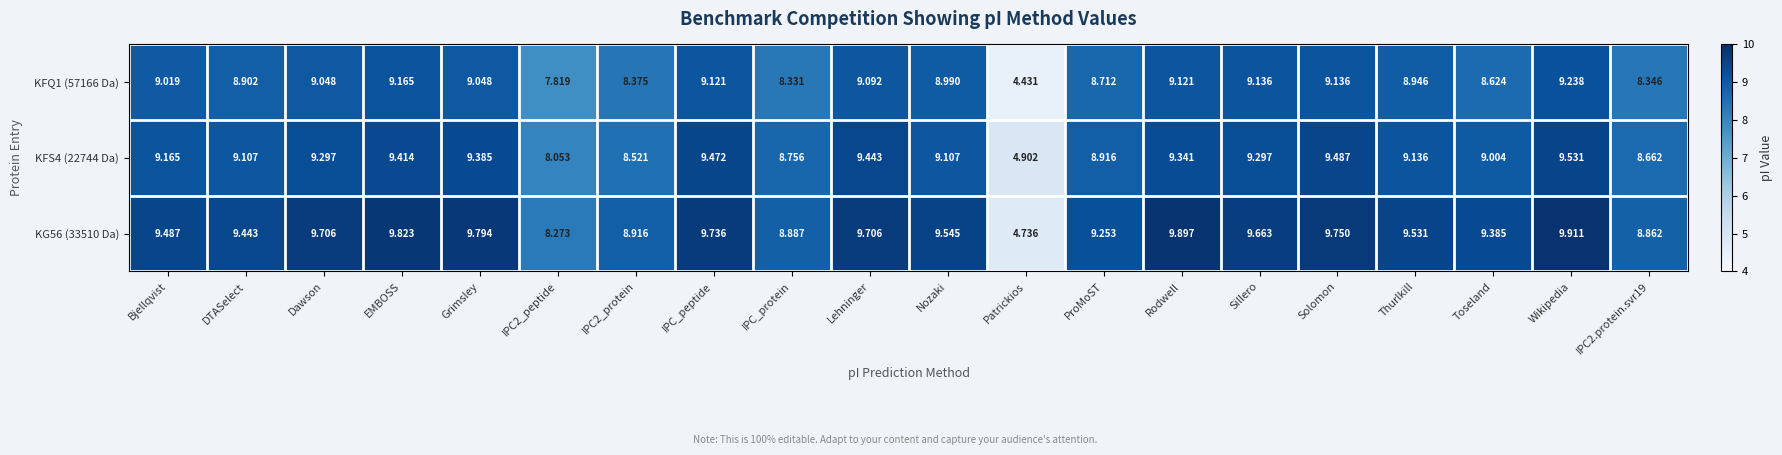

What is the total value across all series at IPC_protein?

26.0